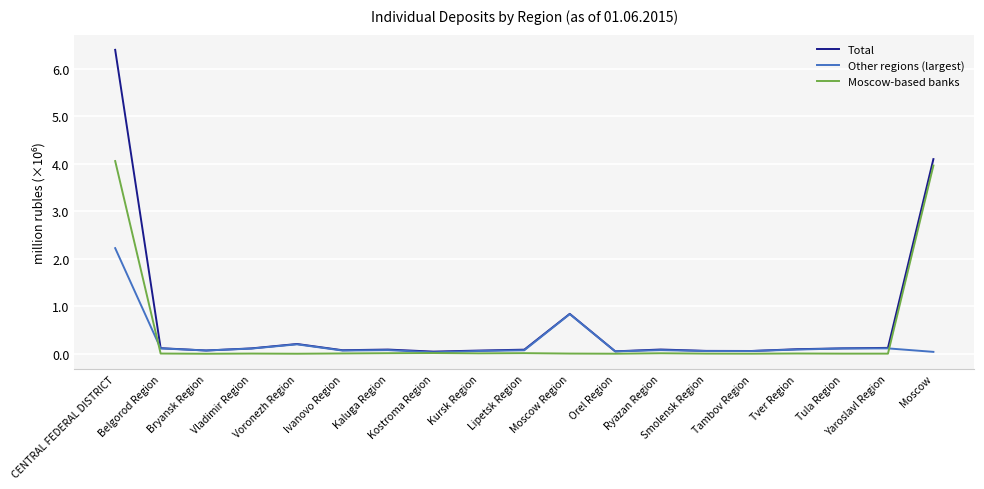

Which series has the largest range (max minus min)?

Total